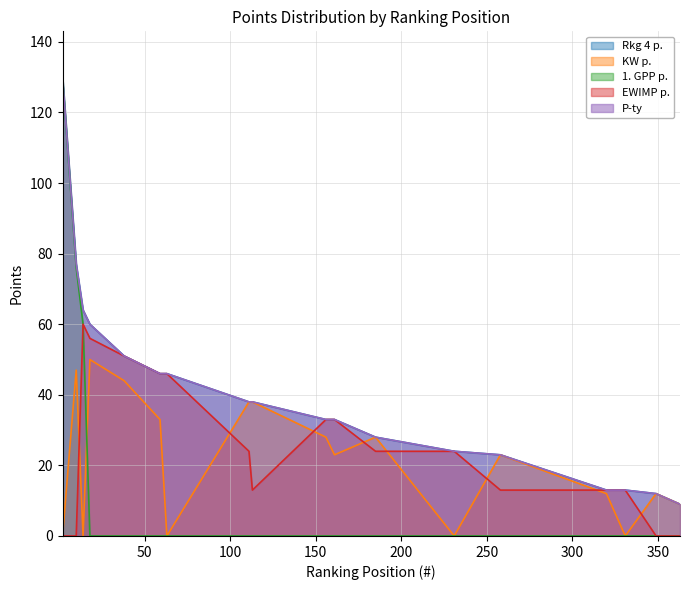

True or false: Rkg 4 p. and KW p. cross at least once.

False